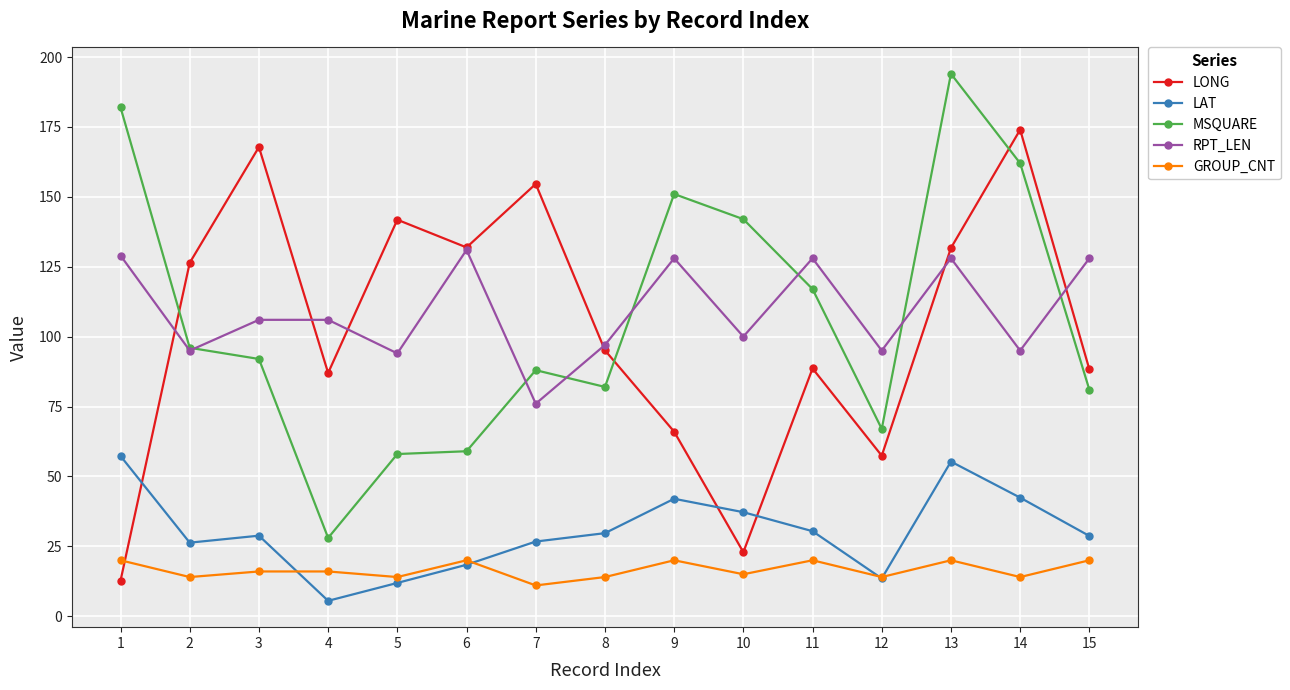

How many series are shown in this chart?

5